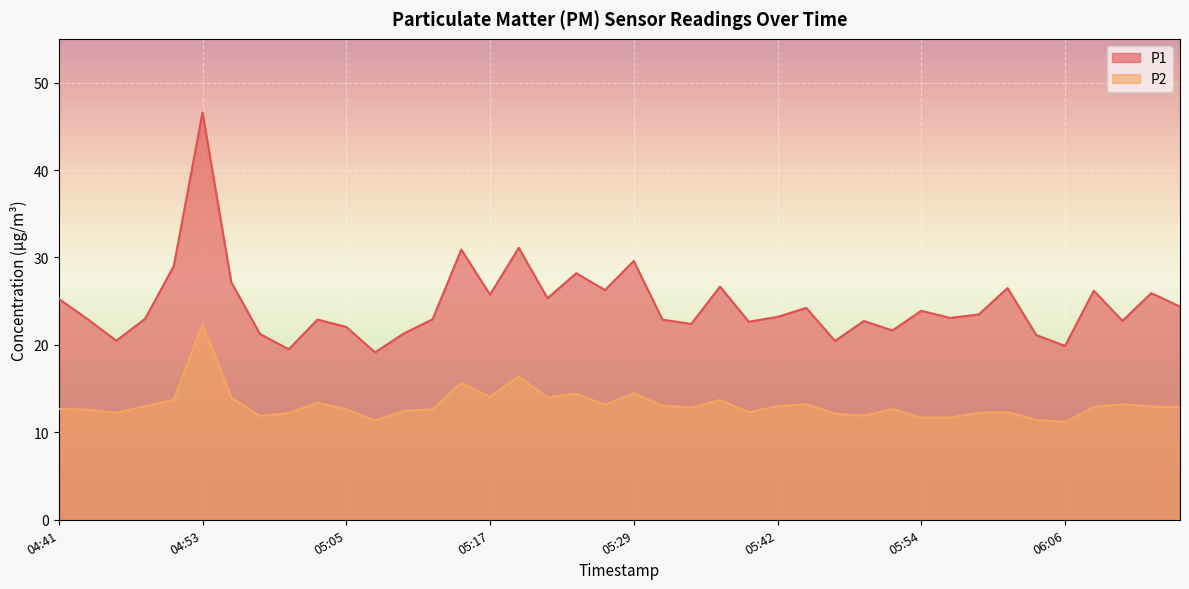

Read the P1 value at 04:46.

20.5